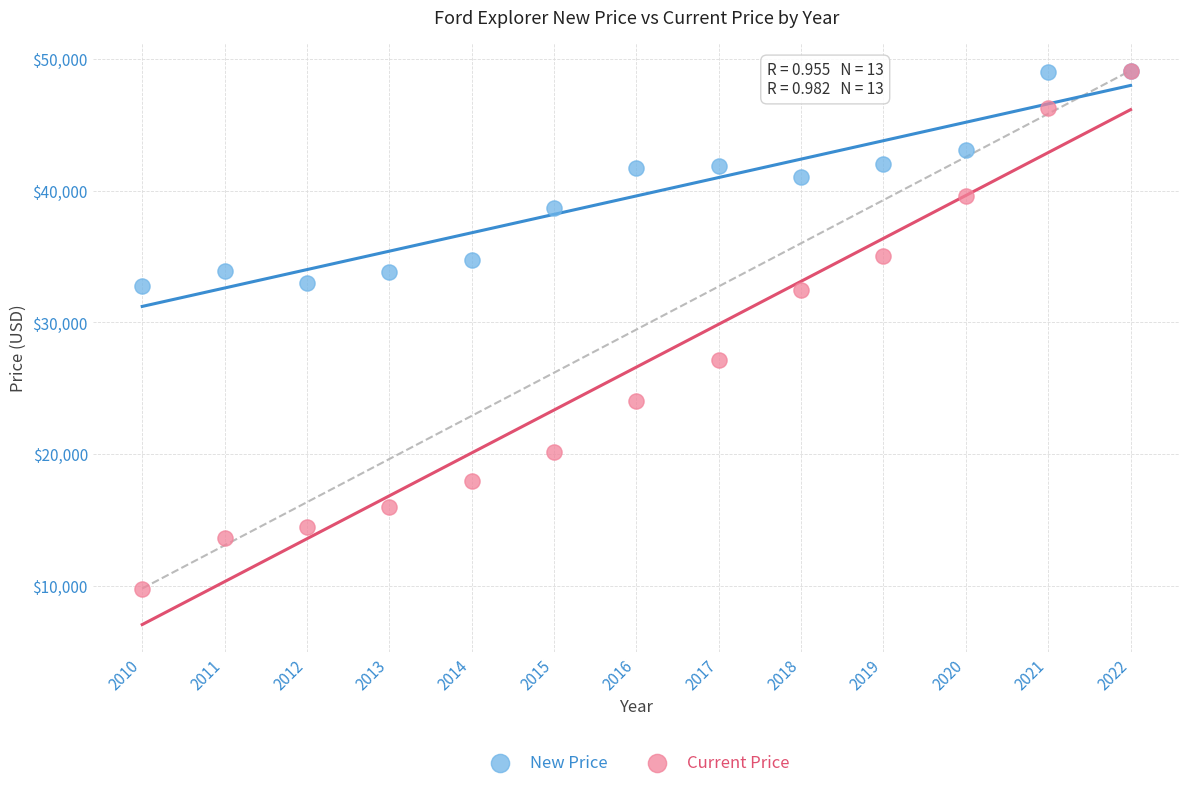

Which series has the largest Y range (max minus min)?

Current Price